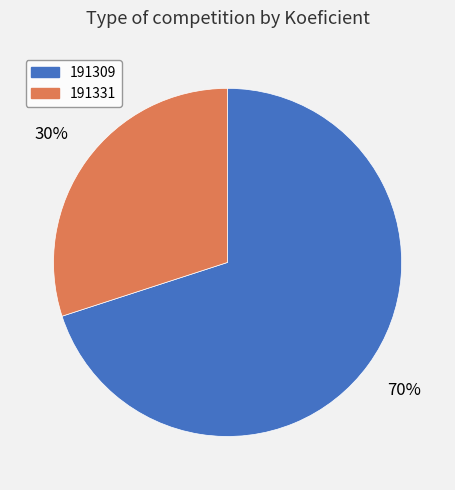

What is the majority slice?

191309